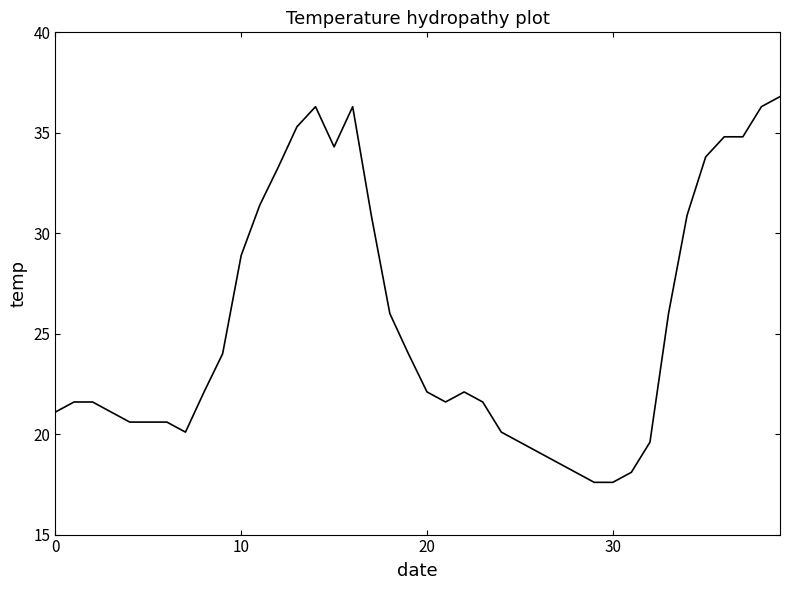

What is the minimum value shown in the chart?

17.6